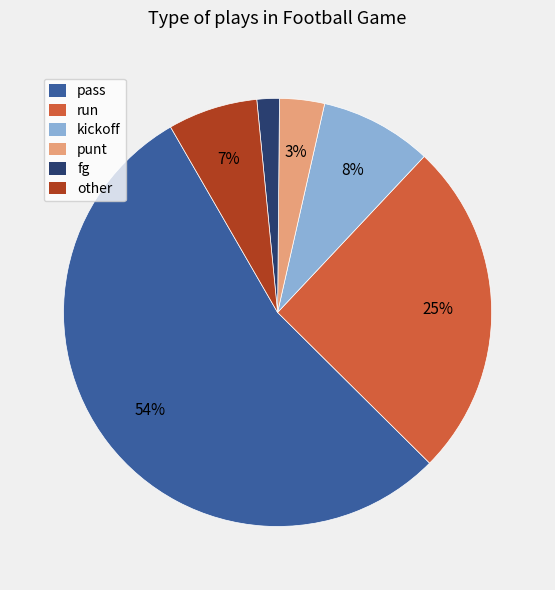

How many segments does this pie chart have?

6